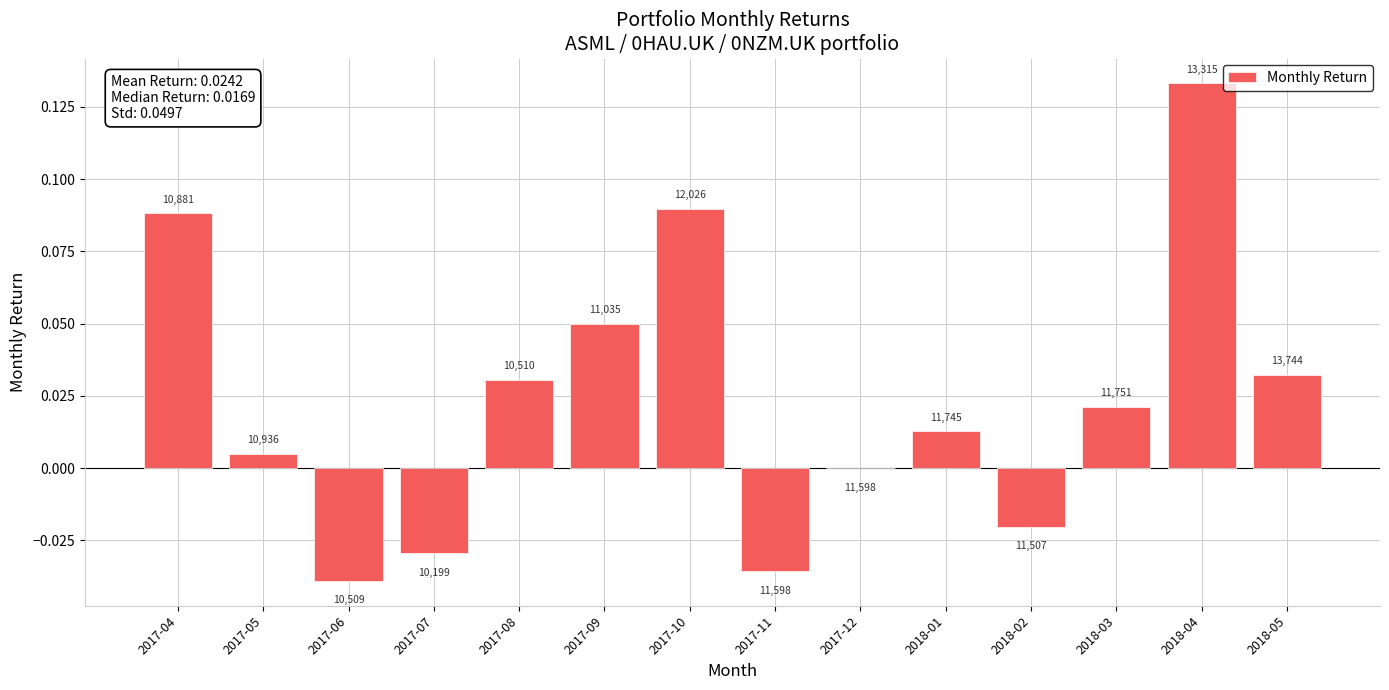

Are the bars grouped side by side (vs. stacked)?

No